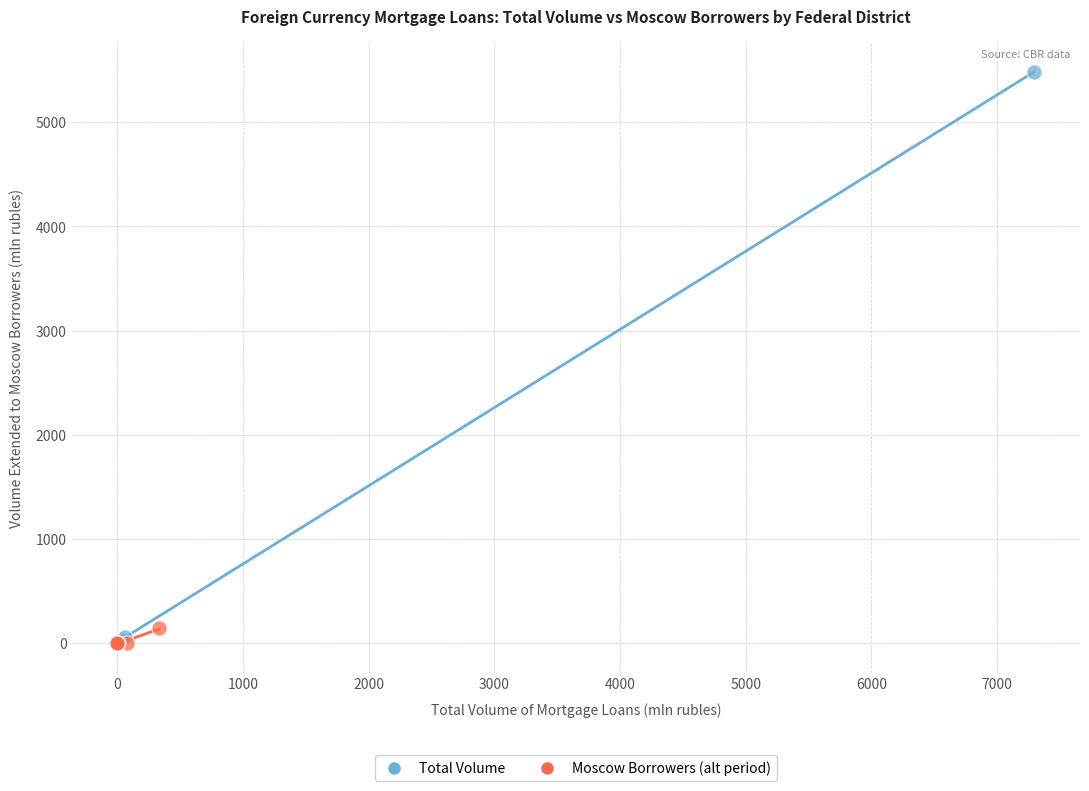

Which series has the largest Y range (max minus min)?

Total Volume